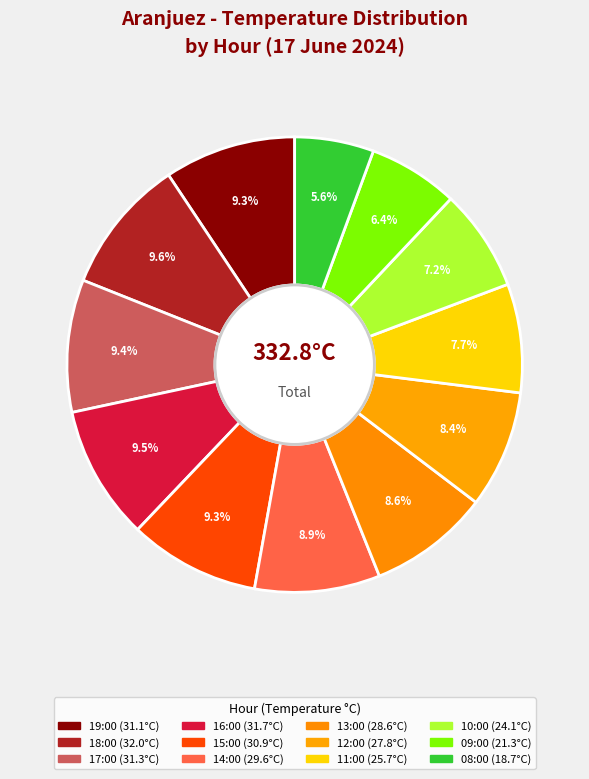

How many slices are in this pie chart?

12